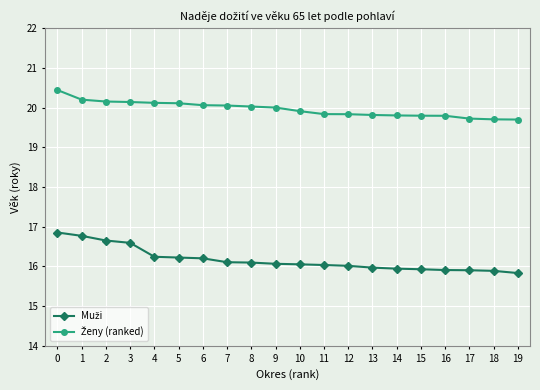

What is the spread (max minus min) of values at 1?

3.4